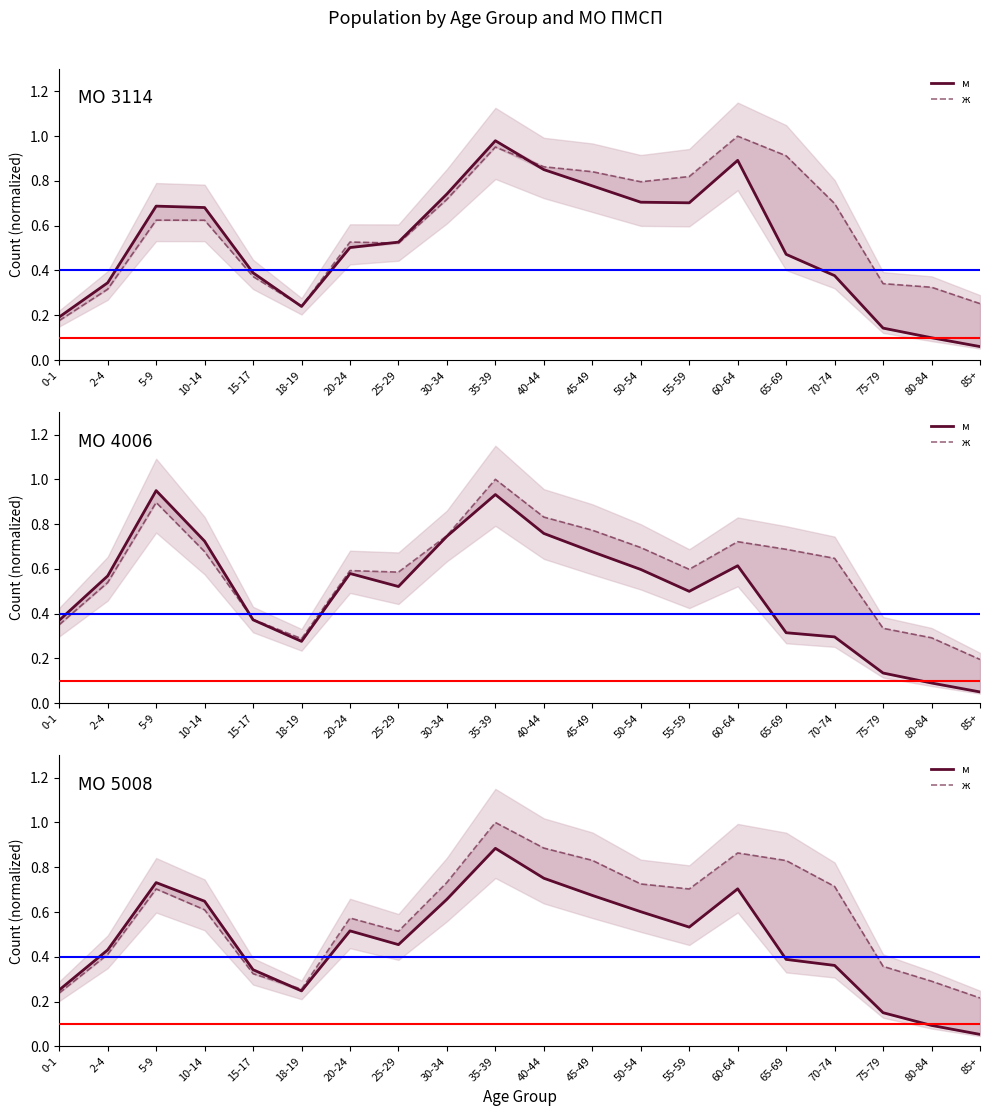

Which category has the highest value across all series?

35-39